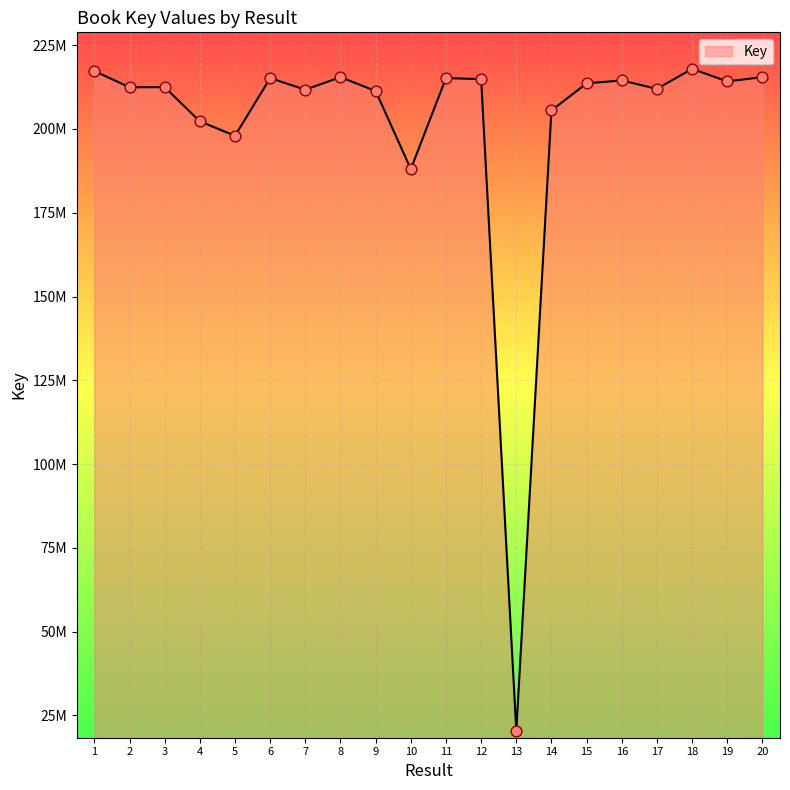

Does the chart have visible grid lines?

Yes